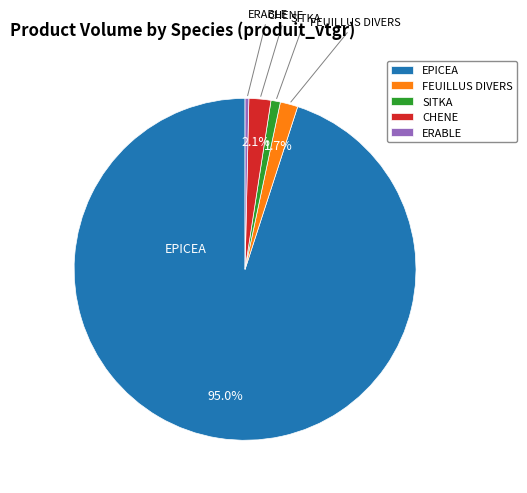

Count the number of slices in the pie.

5